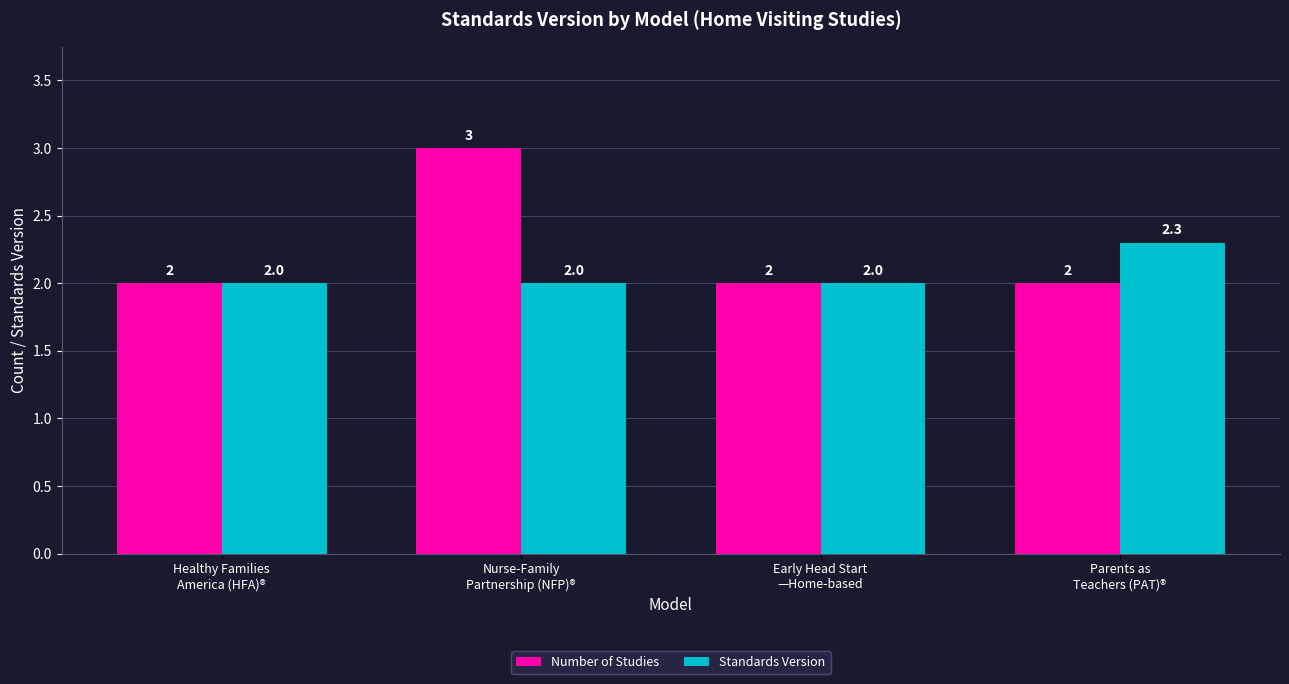

What is the sum of all Number of Studies values?

9.0